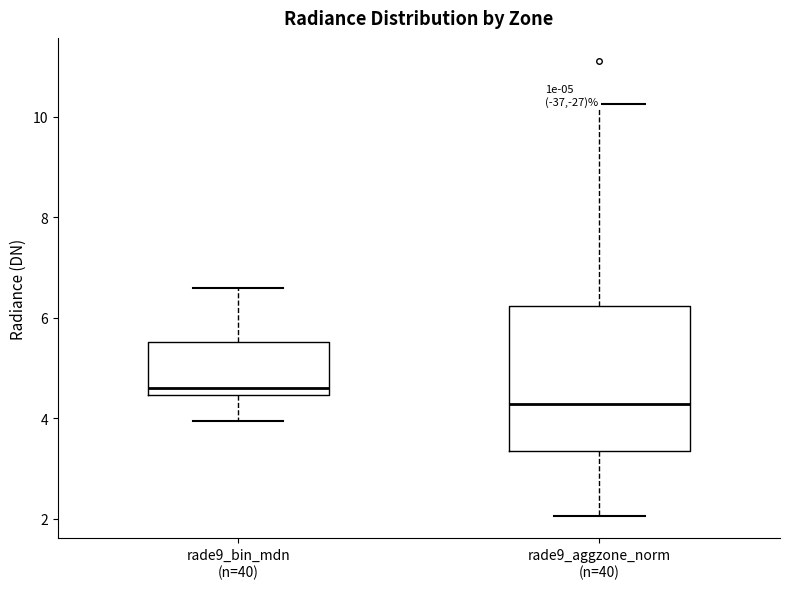

Which box is the tallest, from its lower edge to its upper edge?

rade9_aggzone_norm (n=40)